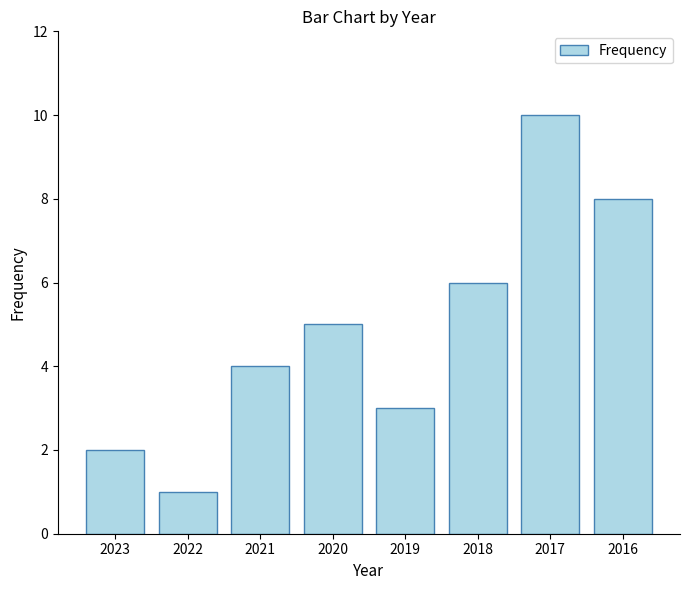

Reading left to right, list all the values displayed in this chart.

2	1	4	5	3	6	10	8